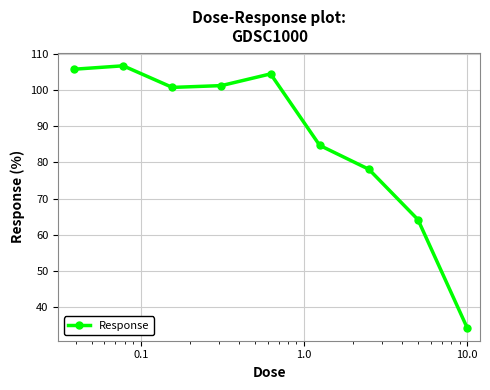

How many points are higher than both their immediate neighbors (excluding endpoints)?

2